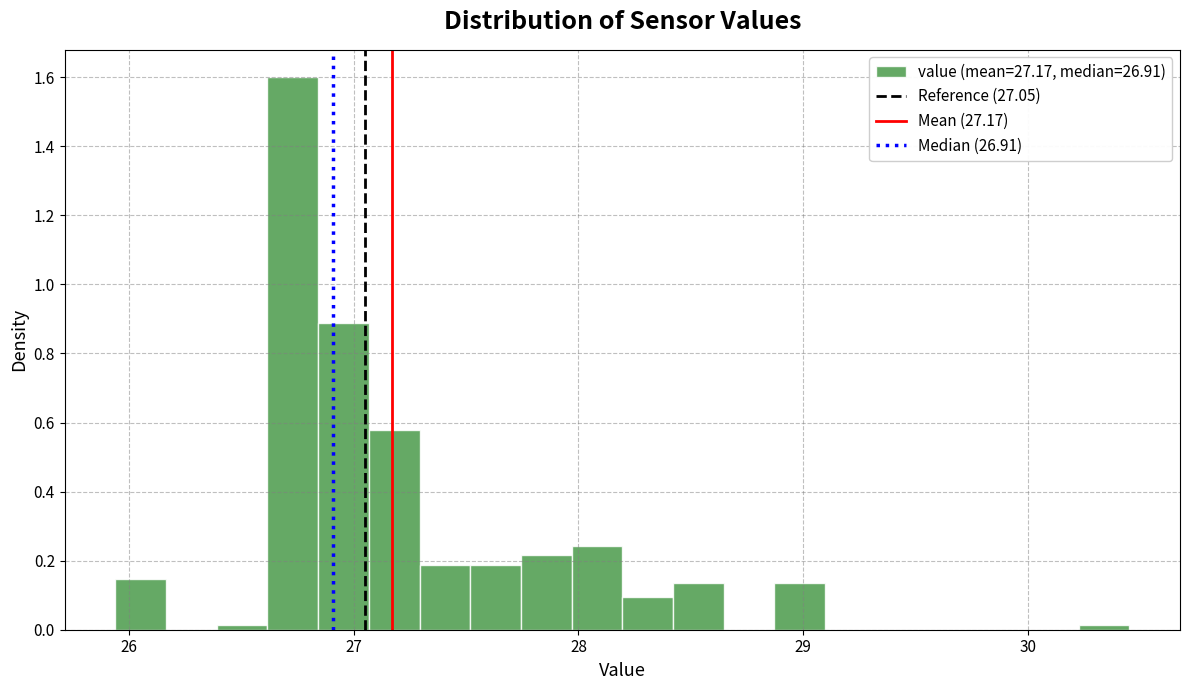

Around what value on the x-axis is the tallest bar? Give the approximate position of its centre, as read against the axis.

26.7